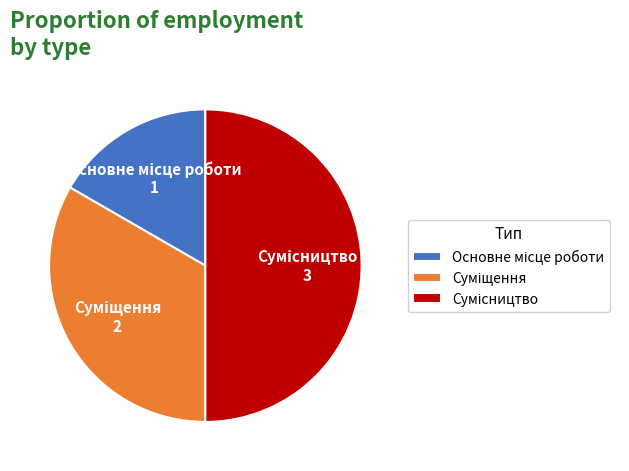

To the nearest percent, what portion does Сумісництво represent?

50%